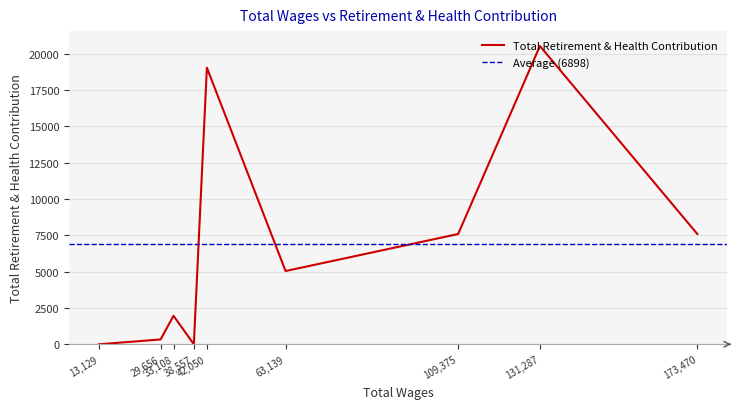

How many interior local peaks (higher than both neighbors) does the data have?

3